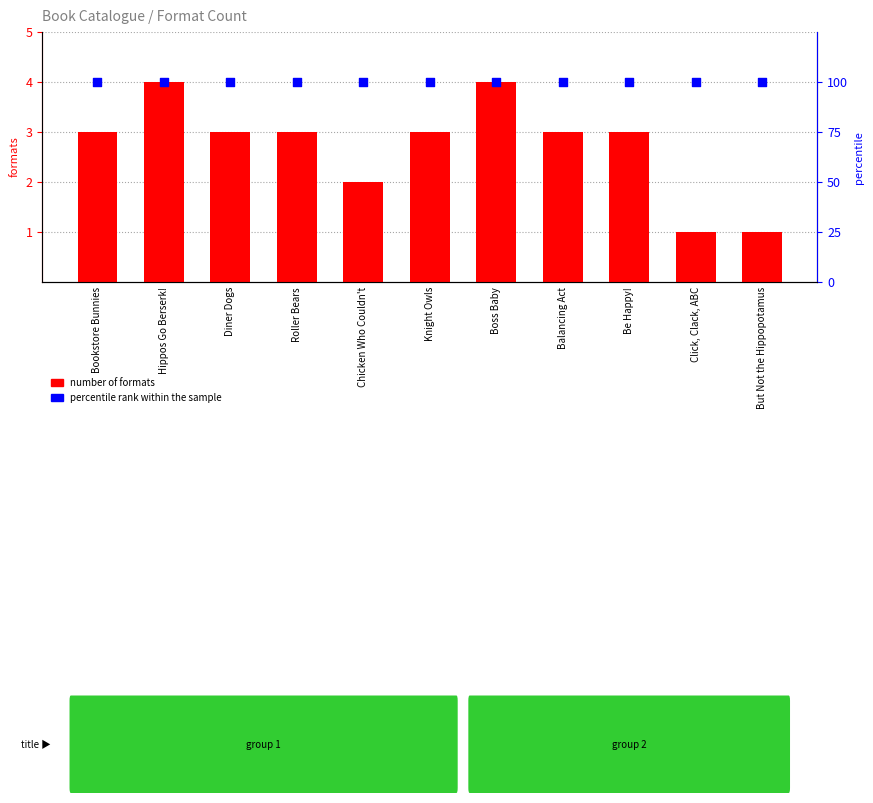

Is the value of percentile rank within the sample at Bookstore Bunnies greater than the value of number of formats at Boss Baby?

Yes